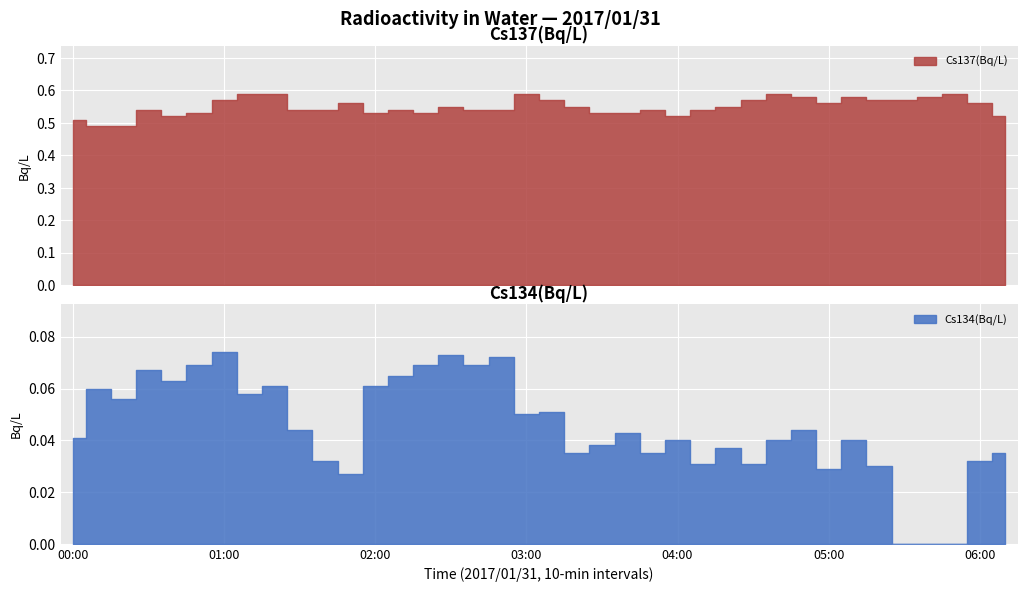

What position from the left is 02:30?

16